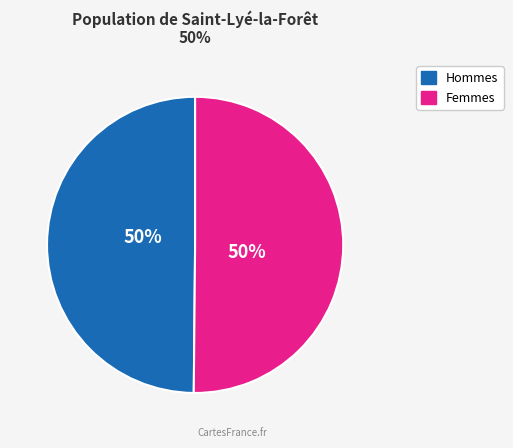

To the nearest percent, what is the average slice percentage?

50%